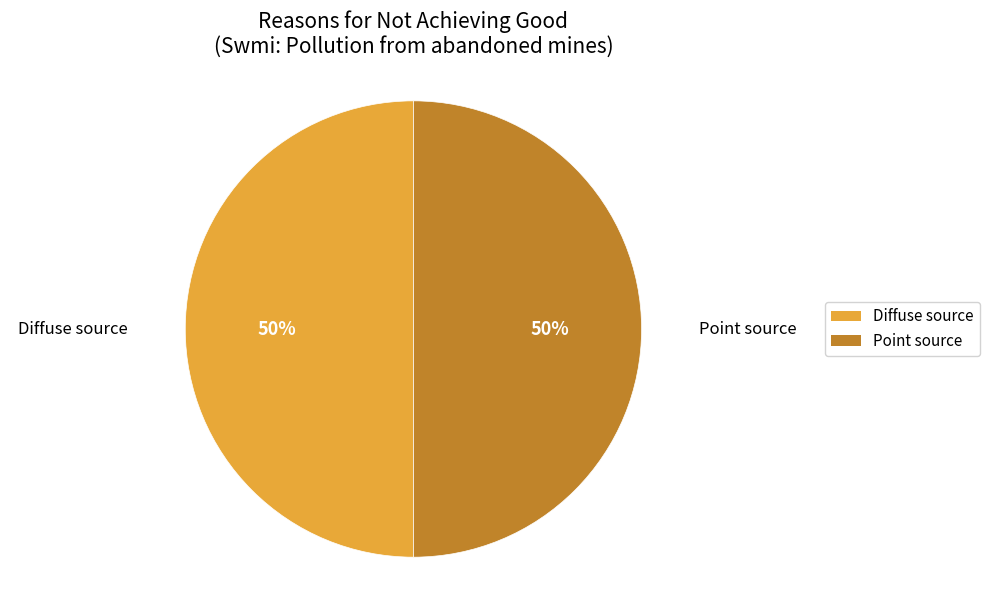

To the nearest percent, what is the average slice percentage?

50%